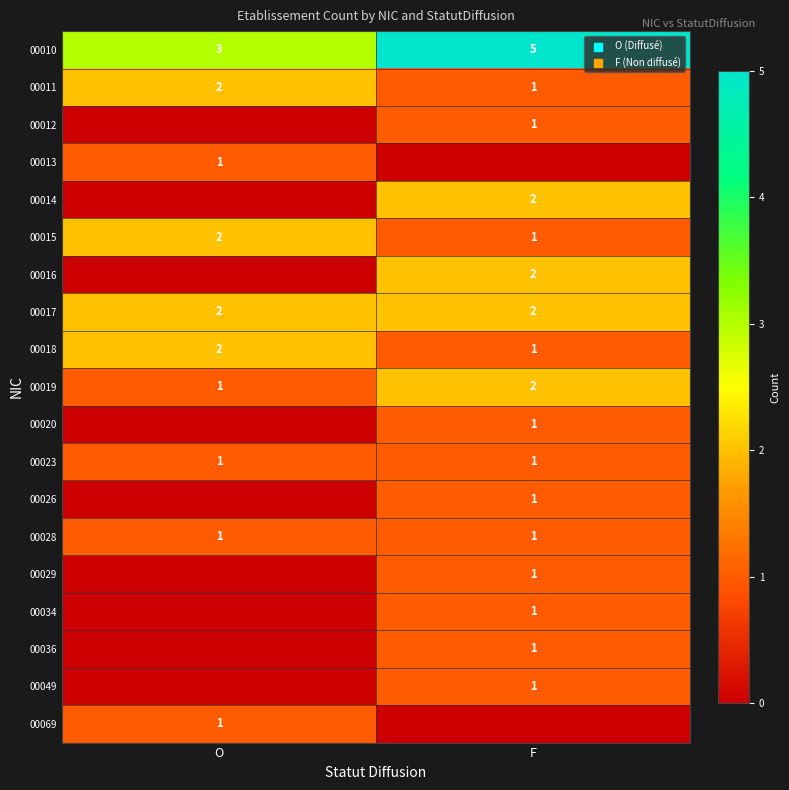

The 00011 series shows 1 at O. True or false?

False